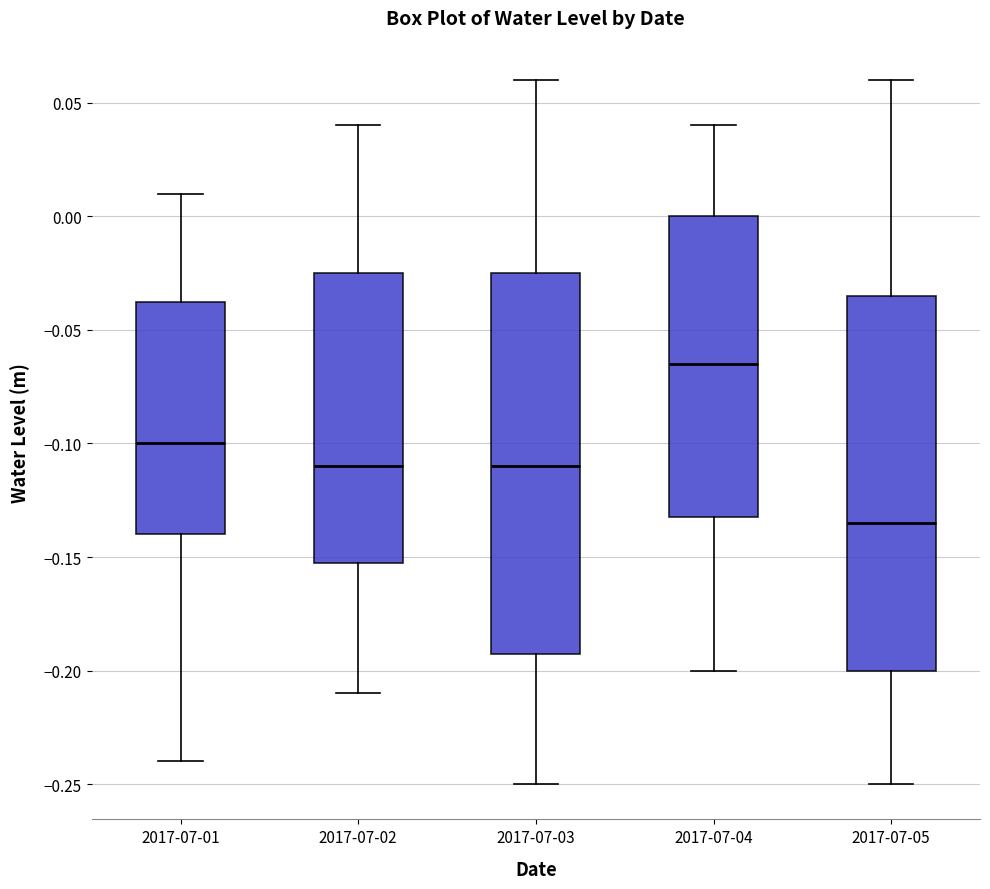

Reading left to right, transcribe this box plot: for each box, give where its median line is, the range the box spans, and where its two whiskers end, as read against the y-axis. The values are not printed on the chart, so give them approximately, as read against the axis.

2017-07-01: median -0.100, box -0.140 to -0.035, whiskers -0.240 to 0.010
2017-07-02: median -0.110, box -0.150 to -0.025, whiskers -0.210 to 0.040
2017-07-03: median -0.110, box -0.190 to -0.025, whiskers -0.250 to 0.060
2017-07-04: median -0.065, box -0.130 to 0.000, whiskers -0.200 to 0.040
2017-07-05: median -0.135, box -0.200 to -0.035, whiskers -0.250 to 0.060